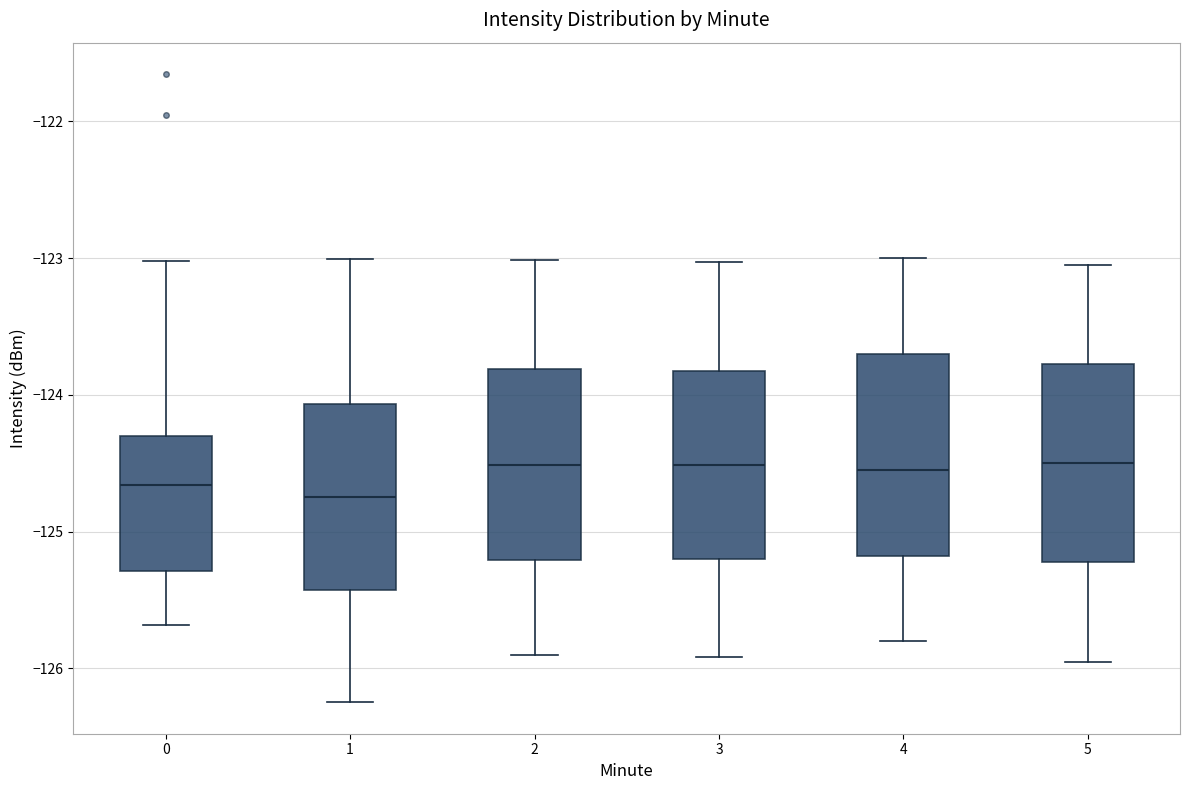

Reading left to right, read every box against the y-axis: the position of its median line, the range the box covers, and the ends of its whiskers. The values are not printed on the chart, so give them approximately, as read against the axis.

0: median -124.7, box -125.3 to -124.3, whiskers -125.7 to -123.0
1: median -124.7, box -125.4 to -124.1, whiskers -126.2 to -123.0
2: median -124.5, box -125.2 to -123.8, whiskers -125.9 to -123.0
3: median -124.5, box -125.2 to -123.8, whiskers -125.9 to -123.0
4: median -124.5, box -125.2 to -123.7, whiskers -125.8 to -123.0
5: median -124.5, box -125.2 to -123.8, whiskers -125.9 to -123.0